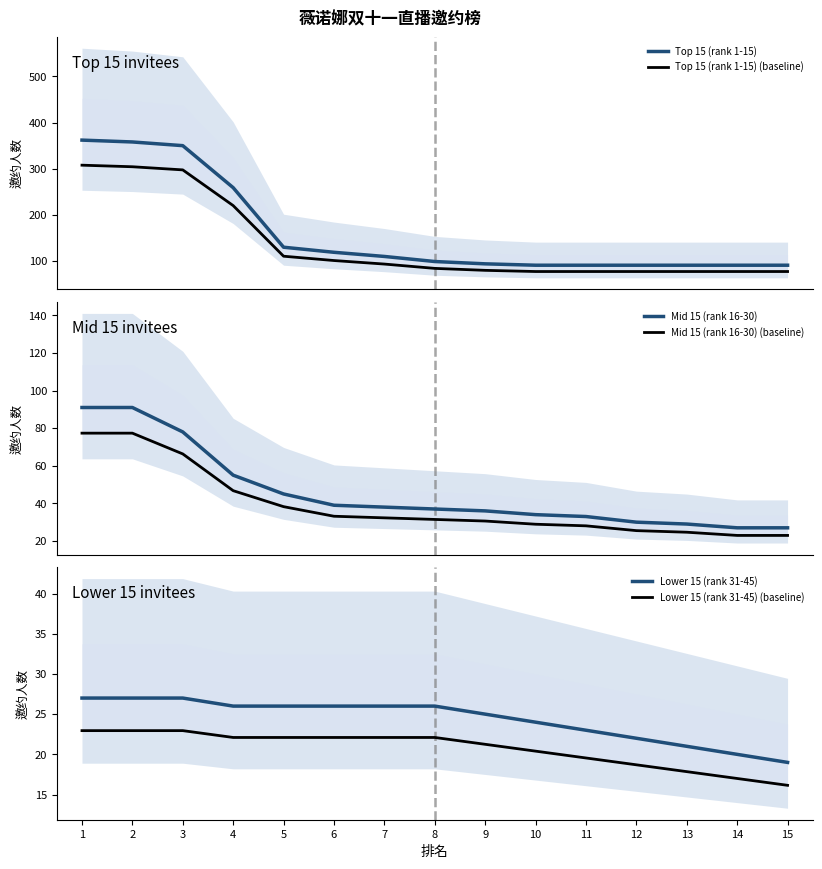

Is it true that Top 15 (rank 1-15) (baseline) equals 171.5 at 6?

False